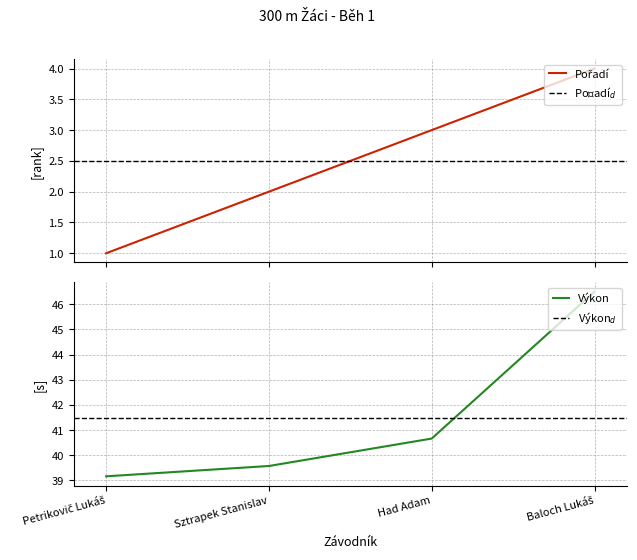

Reading left to right, extract all data points from this chart.

Pořadí: Petrikovič Lukáš=1.0	Sztrapek Stanislav=2.0	Had Adam=3.0	Baloch Lukáš=4.0
Výkon: Petrikovič Lukáš=39.2	Sztrapek Stanislav=39.6	Had Adam=40.7	Baloch Lukáš=46.5